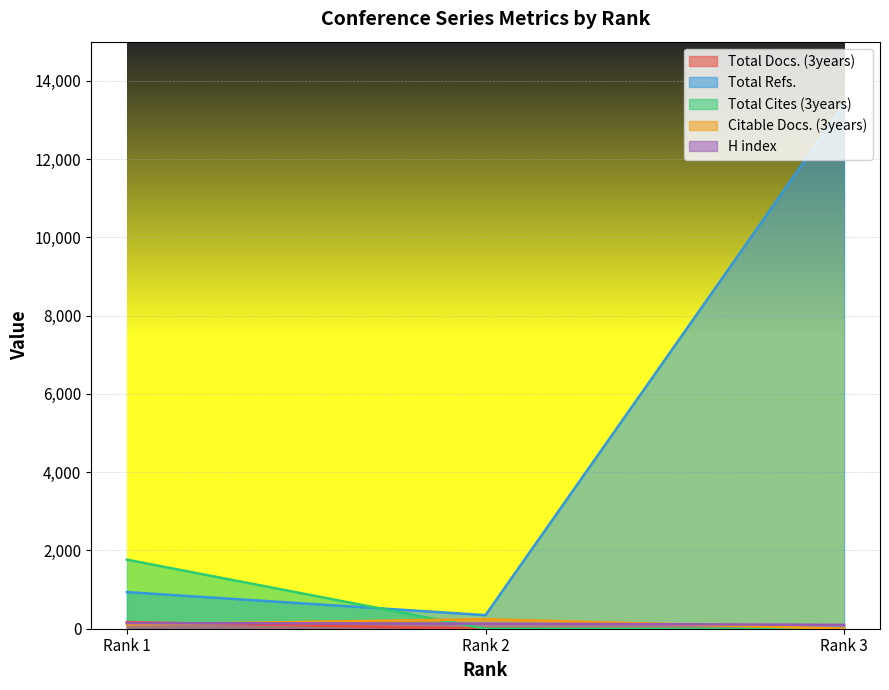

The value of Citable Docs. (3years) at Rank 1 is 72. True or false?

False